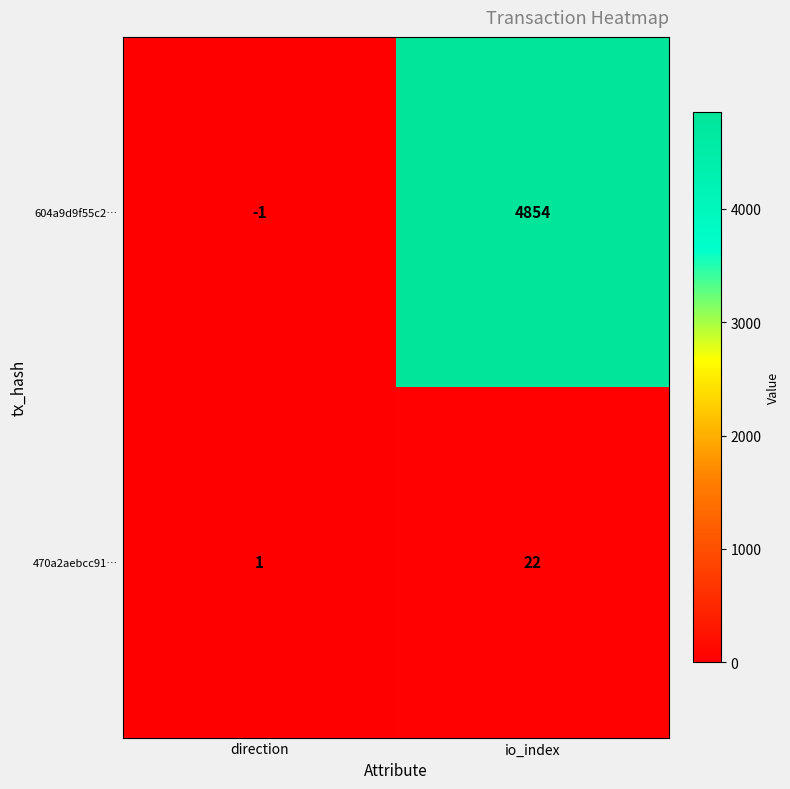

Rank the series at direction from highest to lowest value.

470a2aebcc91…, 604a9d9f55c2…